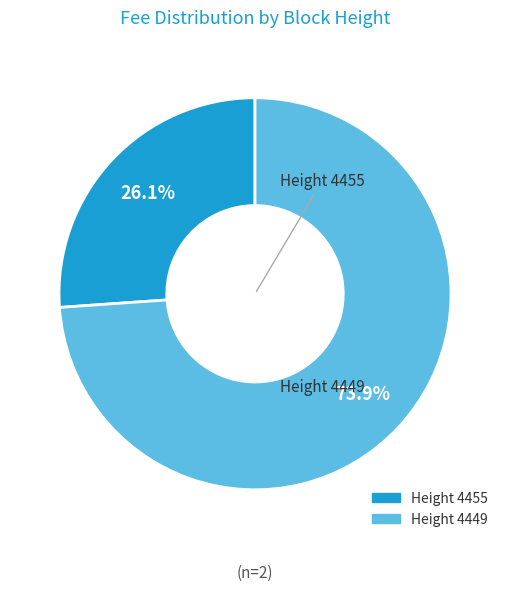

Is there any slice that represents more than half of the pie?

Yes